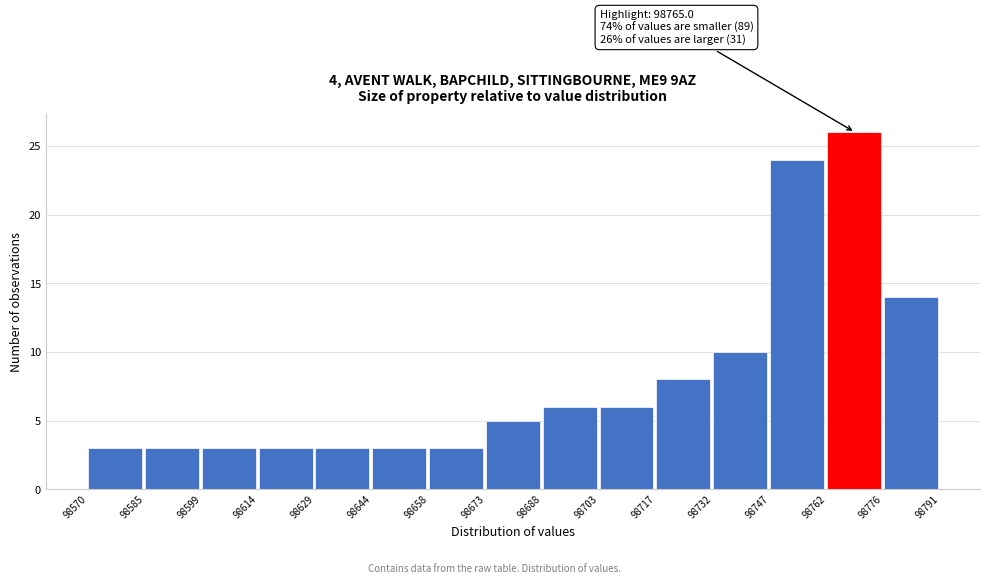

Which range on the x-axis has the tallest bar?

98762 to 98776